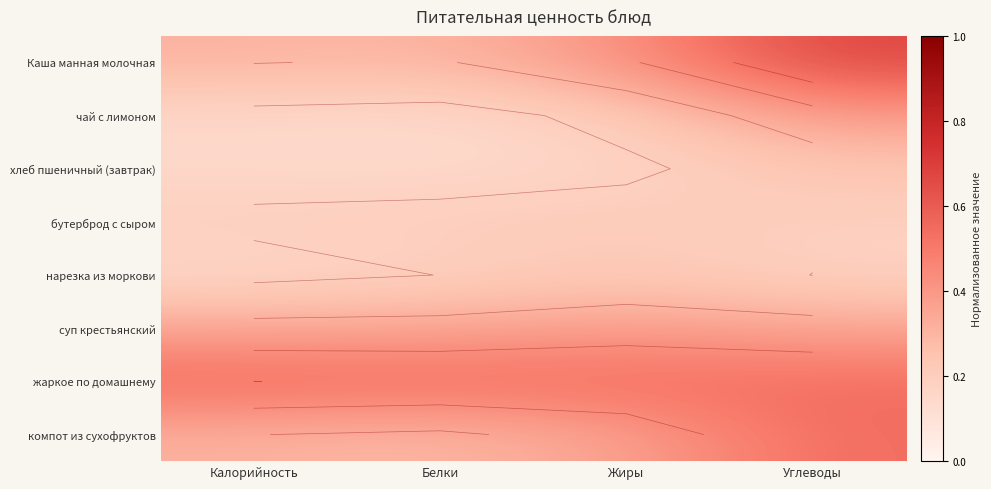

At which label does жаркое по домашнему reach its peak?

Калорийность